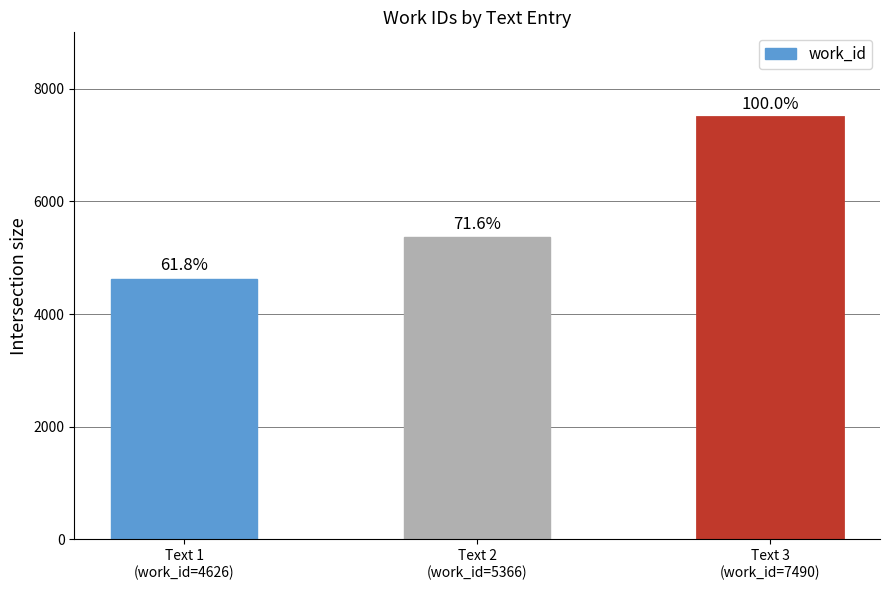

Does the chart contain any negative values?

No